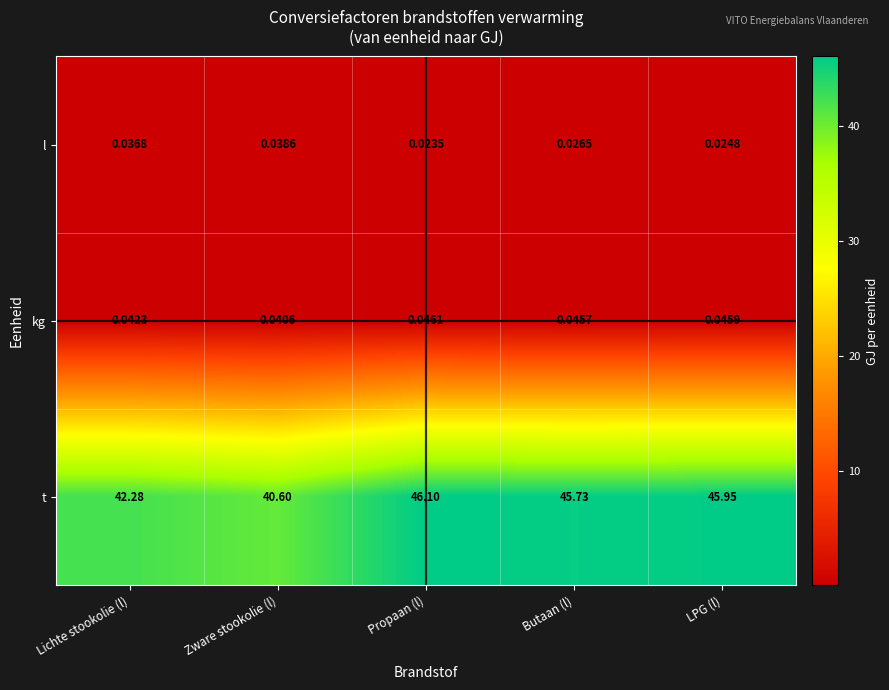

Between Zware stookolie (l) and Propaan (l), which series saw the biggest shift?

t